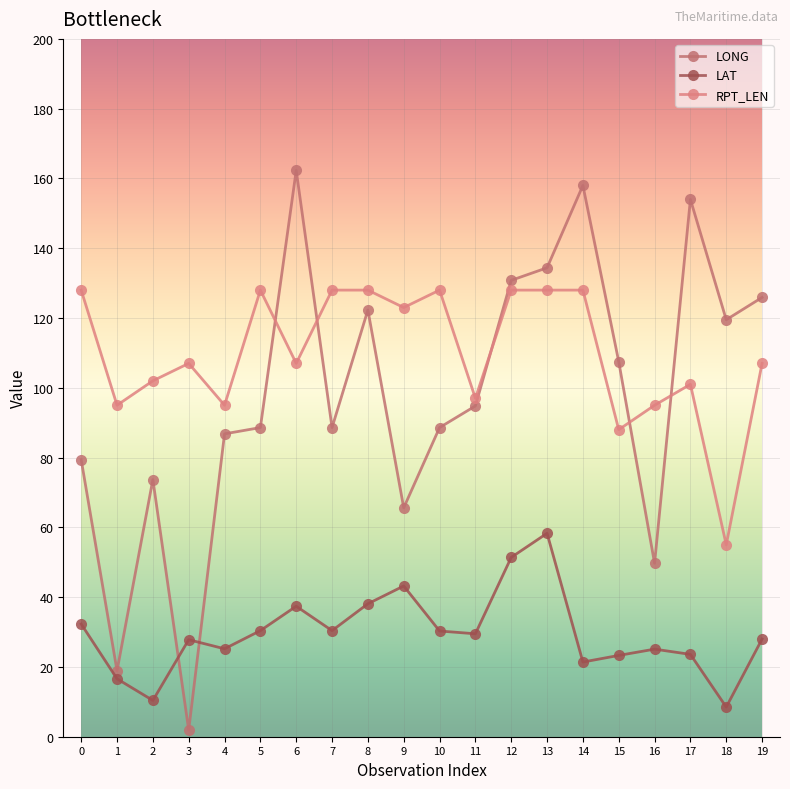

Which series ends up on top after the final intersection of LAT and LONG?

LONG